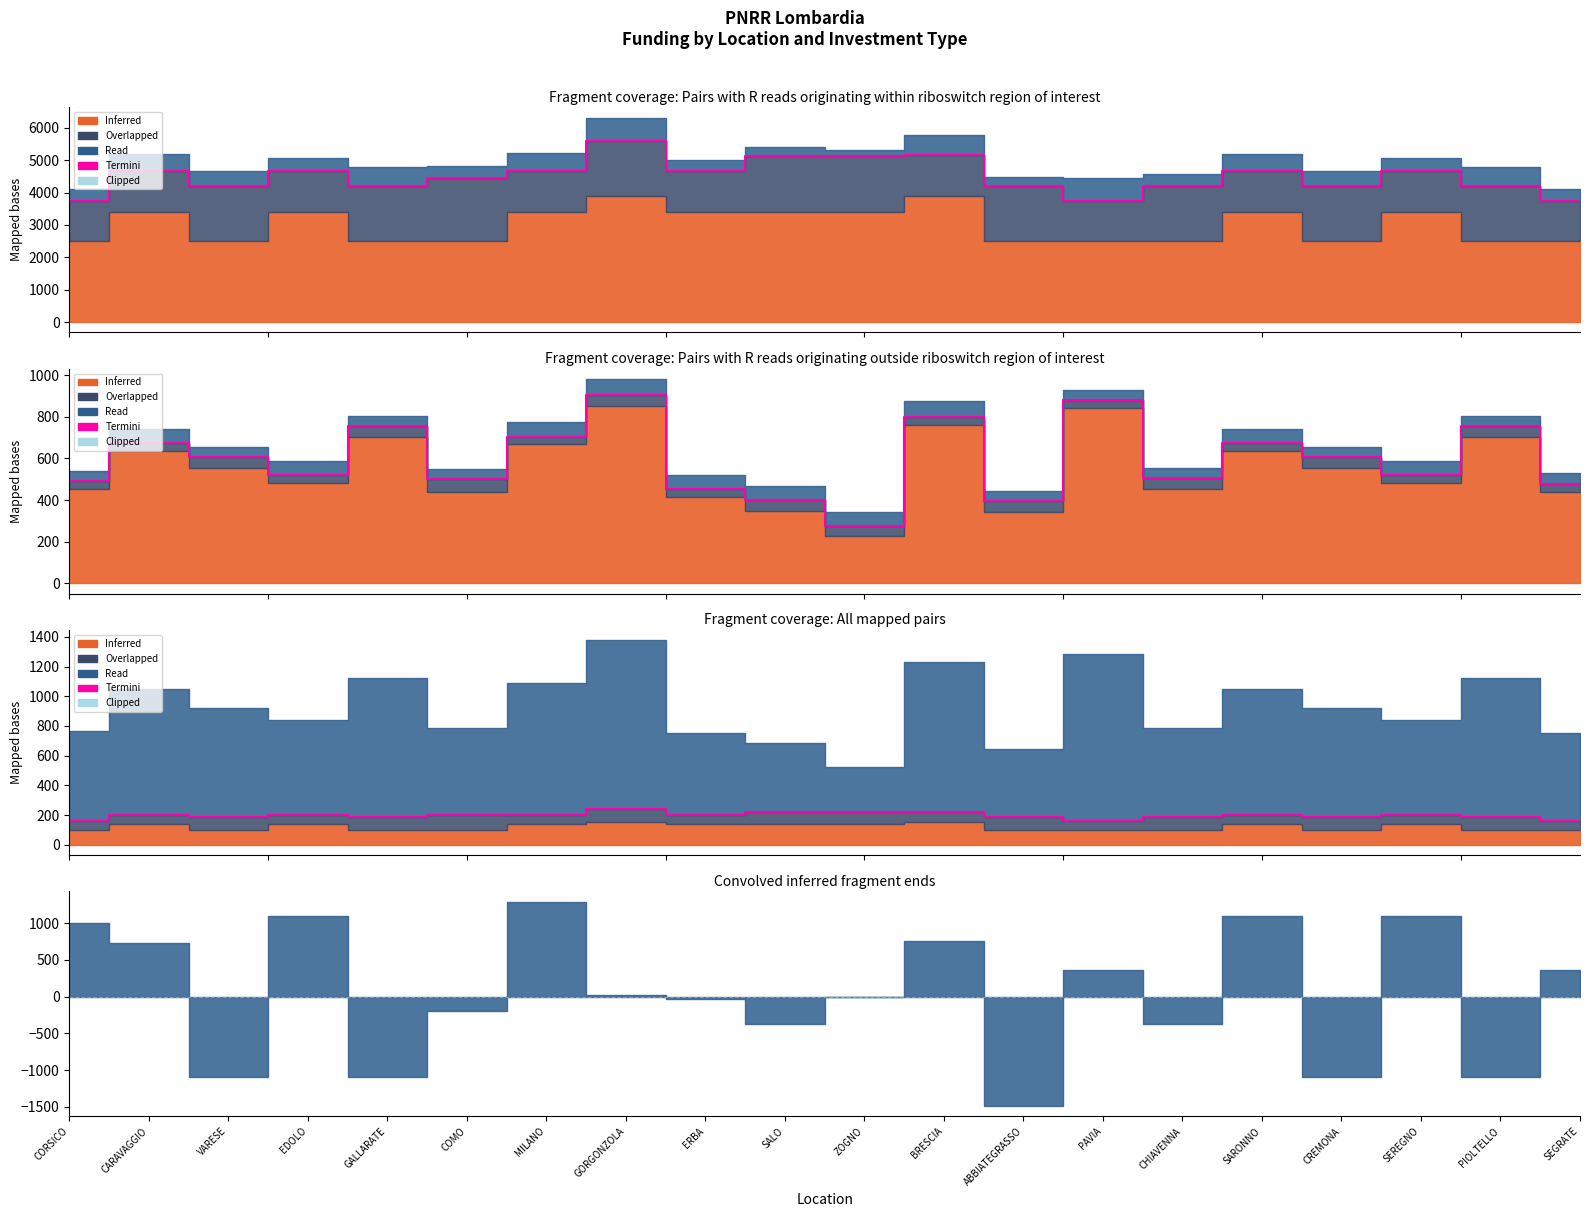

Which label corresponds to the largest value in the chart?

GORGONZOLA